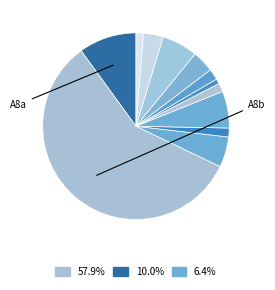

How many segments does this pie chart have?

12